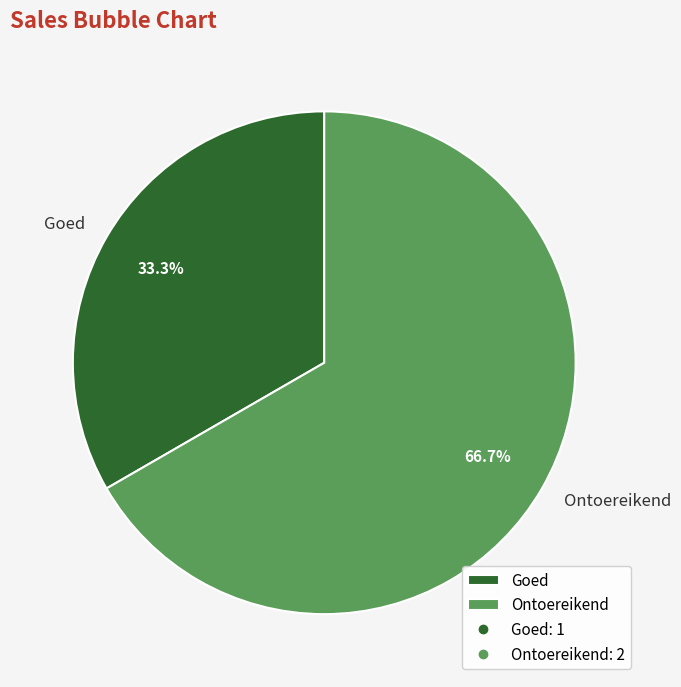

How many slices are in this pie chart?

2